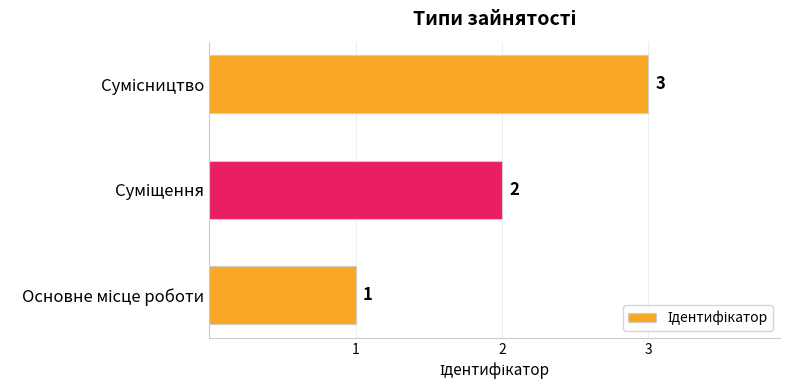

What is the sum of all values?

6